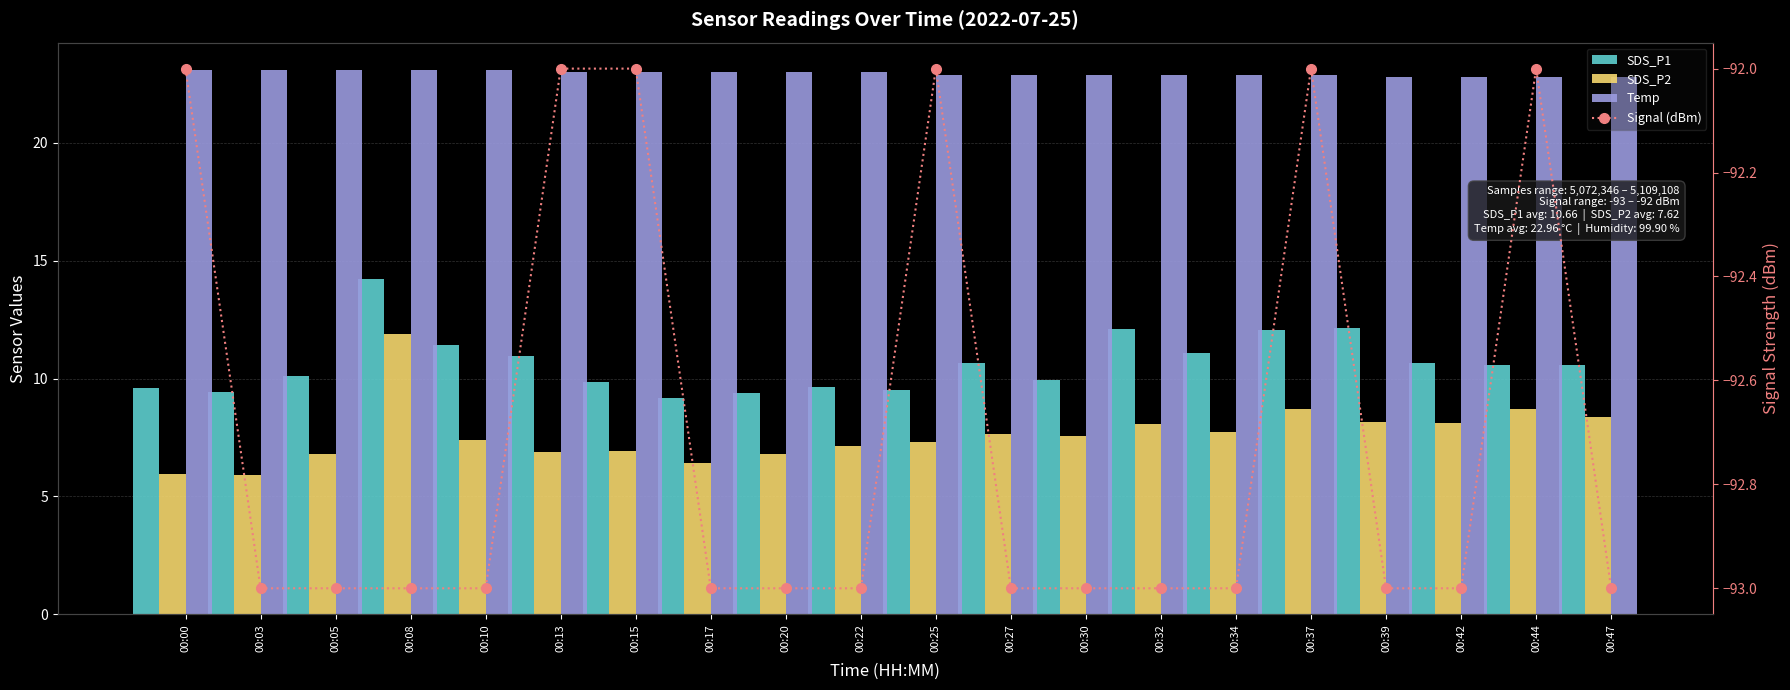

Which series changed the most between 00:15 and 00:37?

SDS_P1